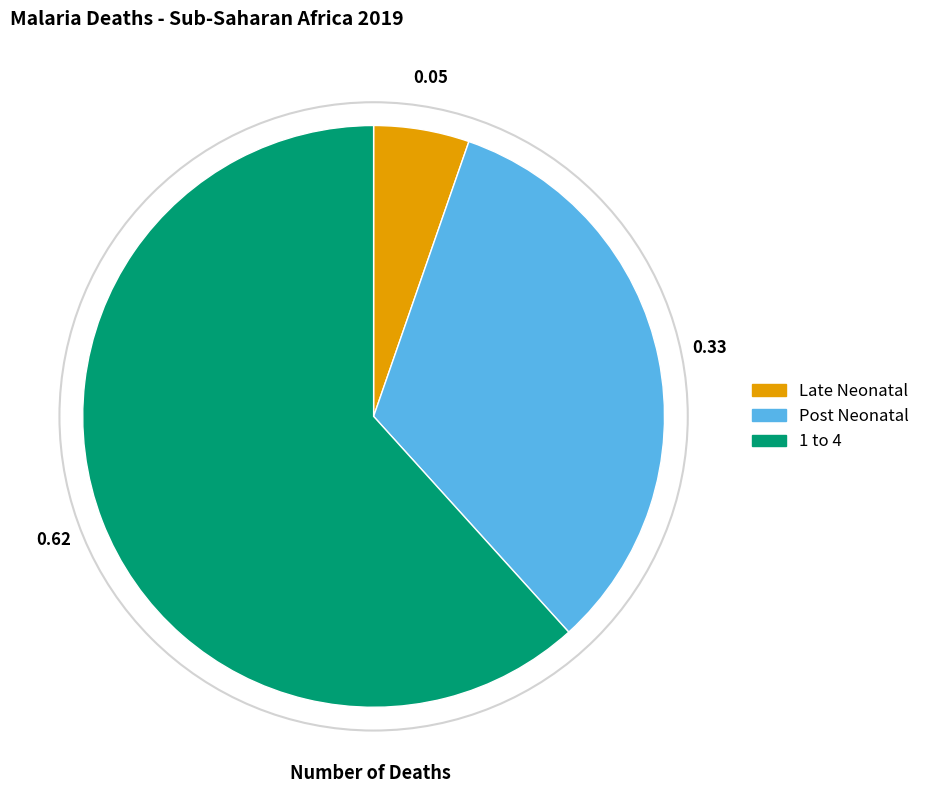

Count the number of slices in the pie.

3